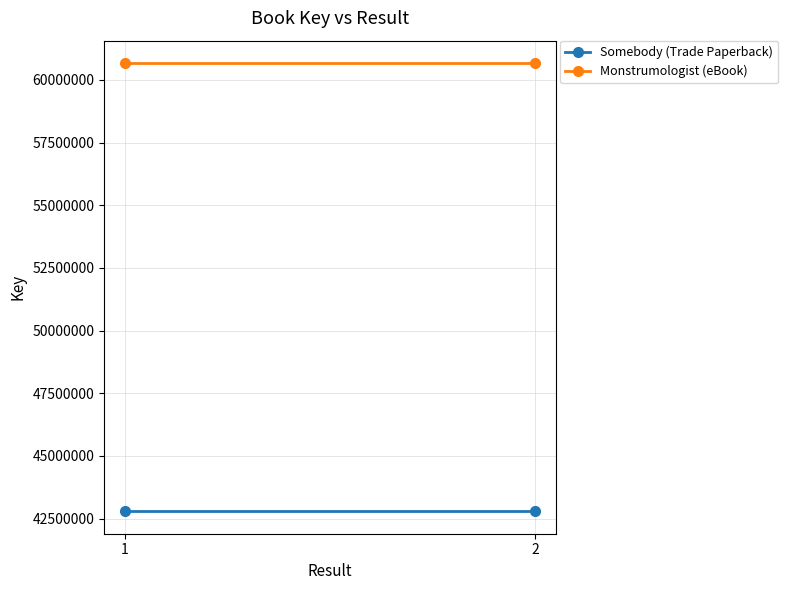

What is the difference between the highest and lowest values at 1?

17879950